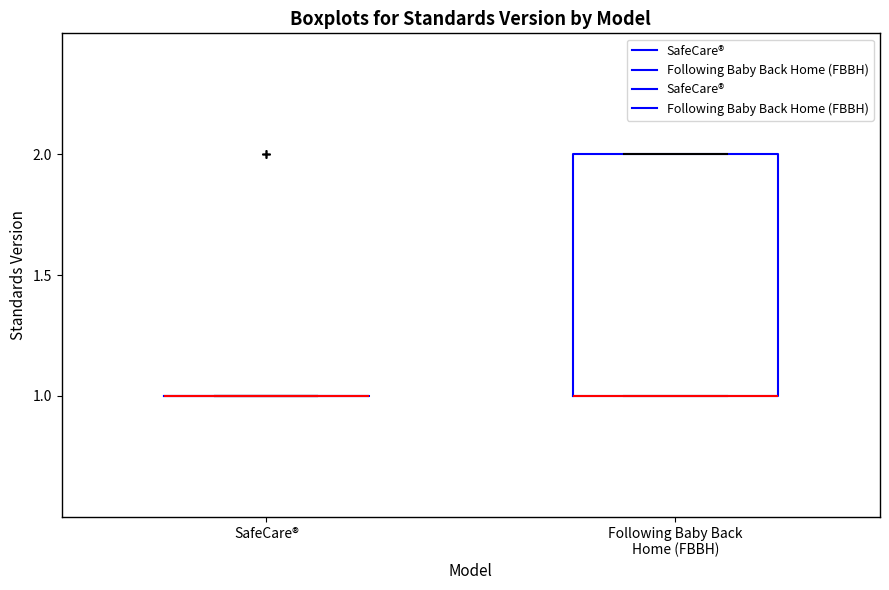

Where is the upper edge of the box for Following Baby Back Home (FBBH) on the y-axis? The values are not printed on the chart, so give them approximately, as read against the axis.

2